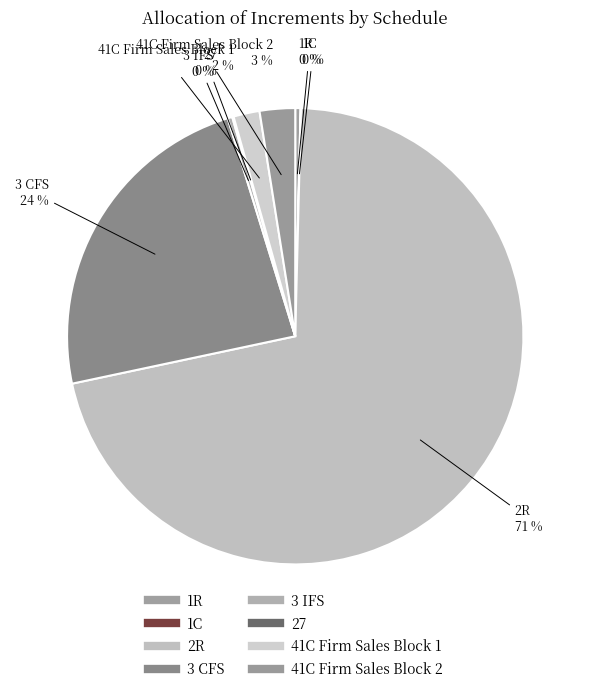

To the nearest percent, what is the difference between the largest and smallest slice percentages?

71%